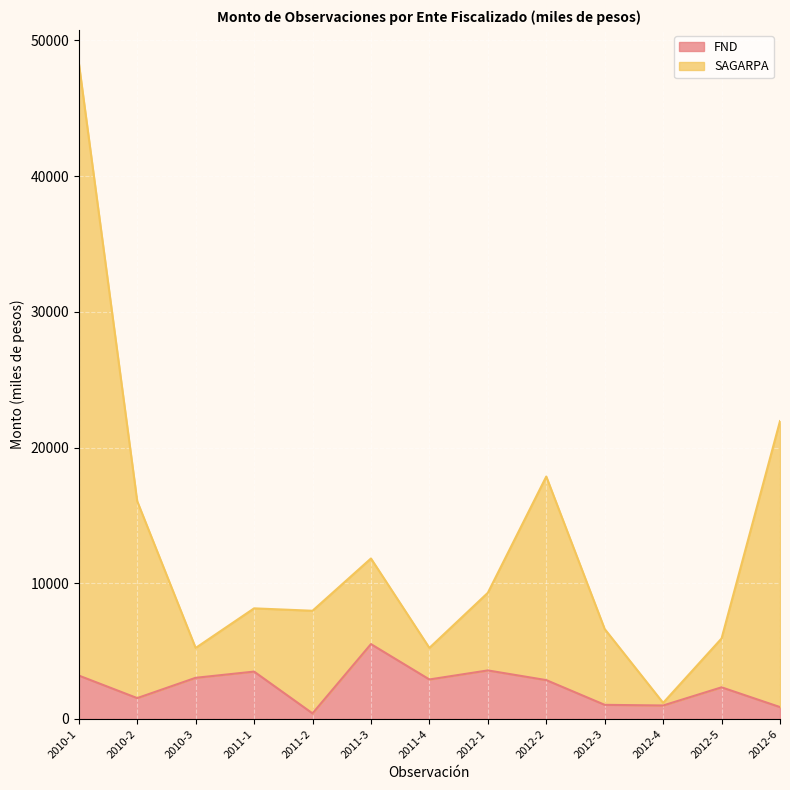

At 2012-5, list the series in order from largest to smallest.

SAGARPA, FND